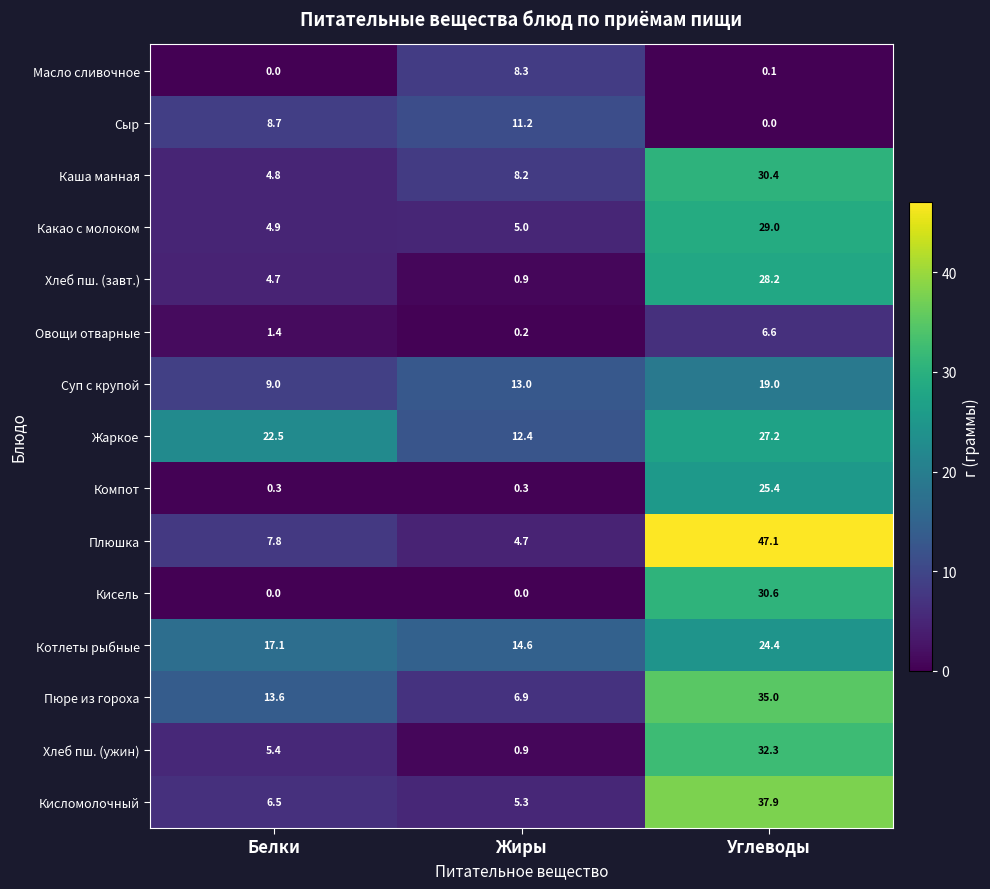

What is the maximum value shown in the chart?

47.1